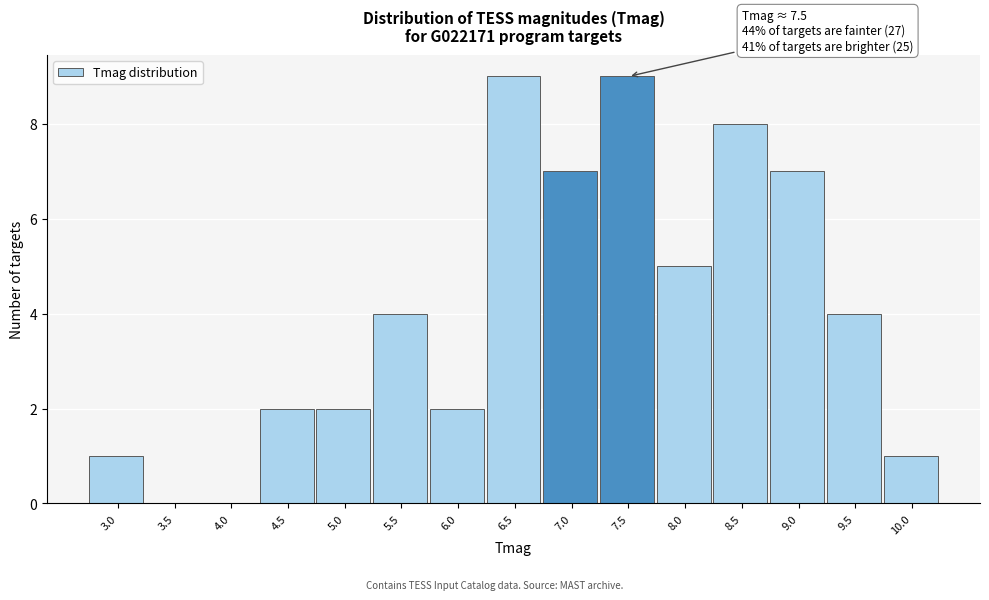

Reading left to right, what are all the values shown in this chart?

3.0=1	3.5=0	4.0=0	4.5=2	5.0=2	5.5=4	6.0=2	6.5=9	7.0=7	7.5=9	8.0=5	8.5=8	9.0=7	9.5=4	10.0=1